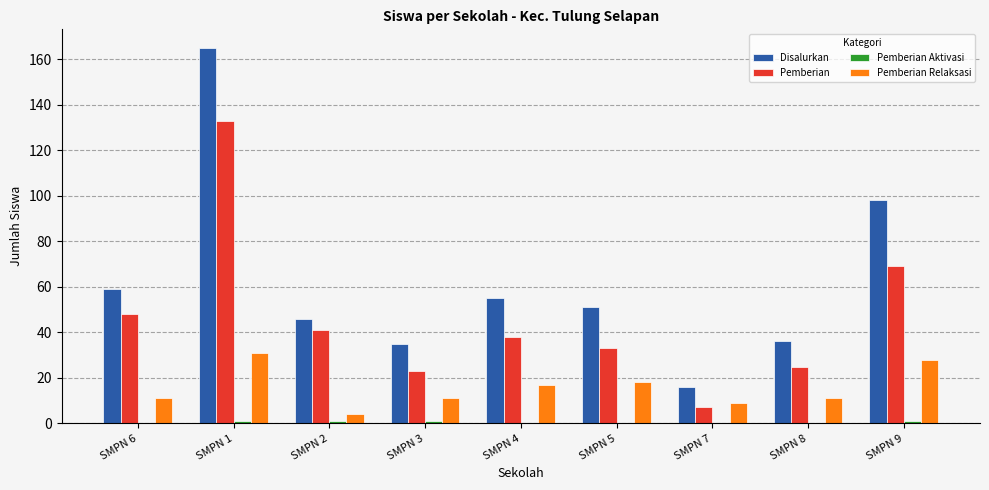

The Disalurkan series shows 14 at SMPN 2. True or false?

False